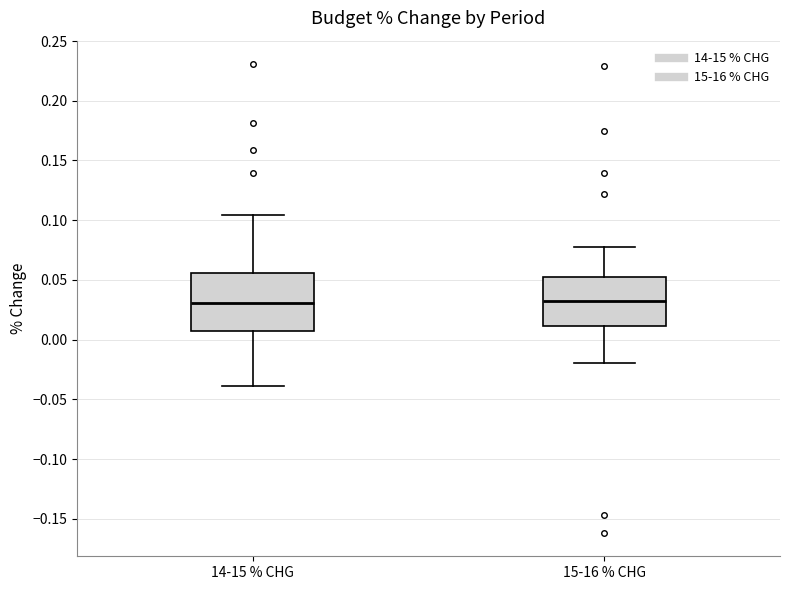

Where does the median line of the box for 14-15 % CHG sit on the y-axis? The values are not printed on the chart, so give them approximately, as read against the axis.

0.030